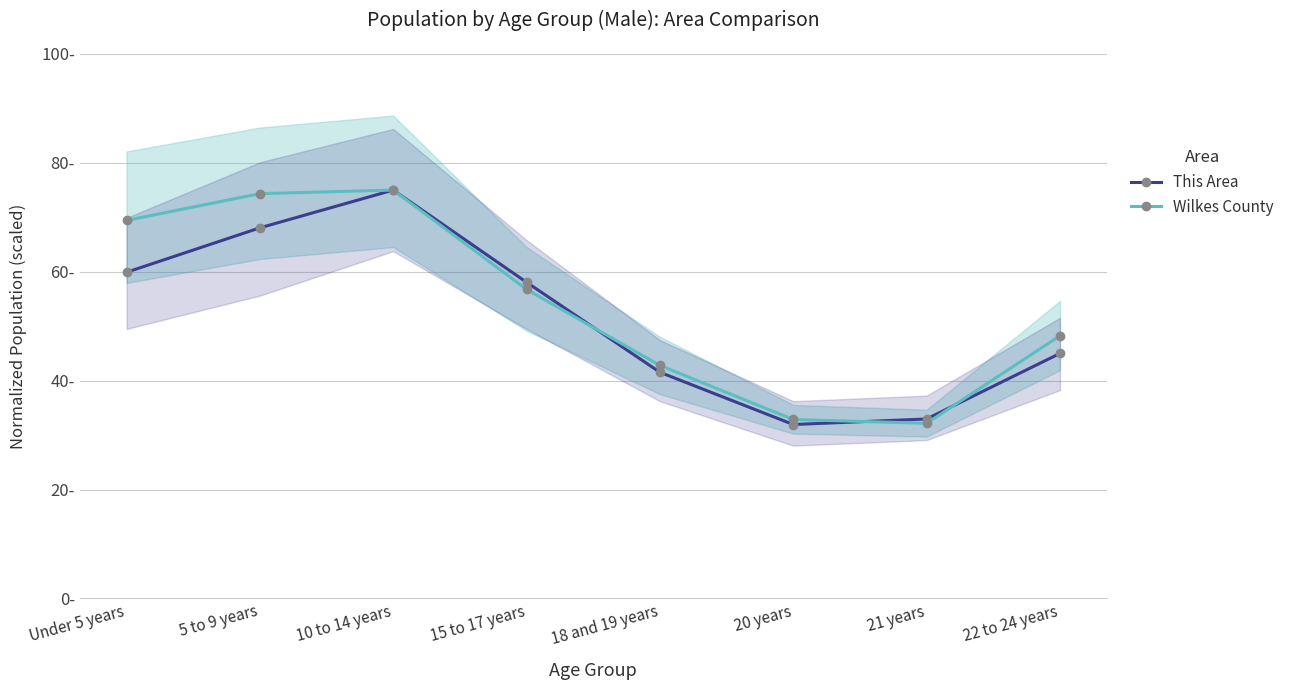

What is the approximate value of Wilkes County at 21 years?

32.2